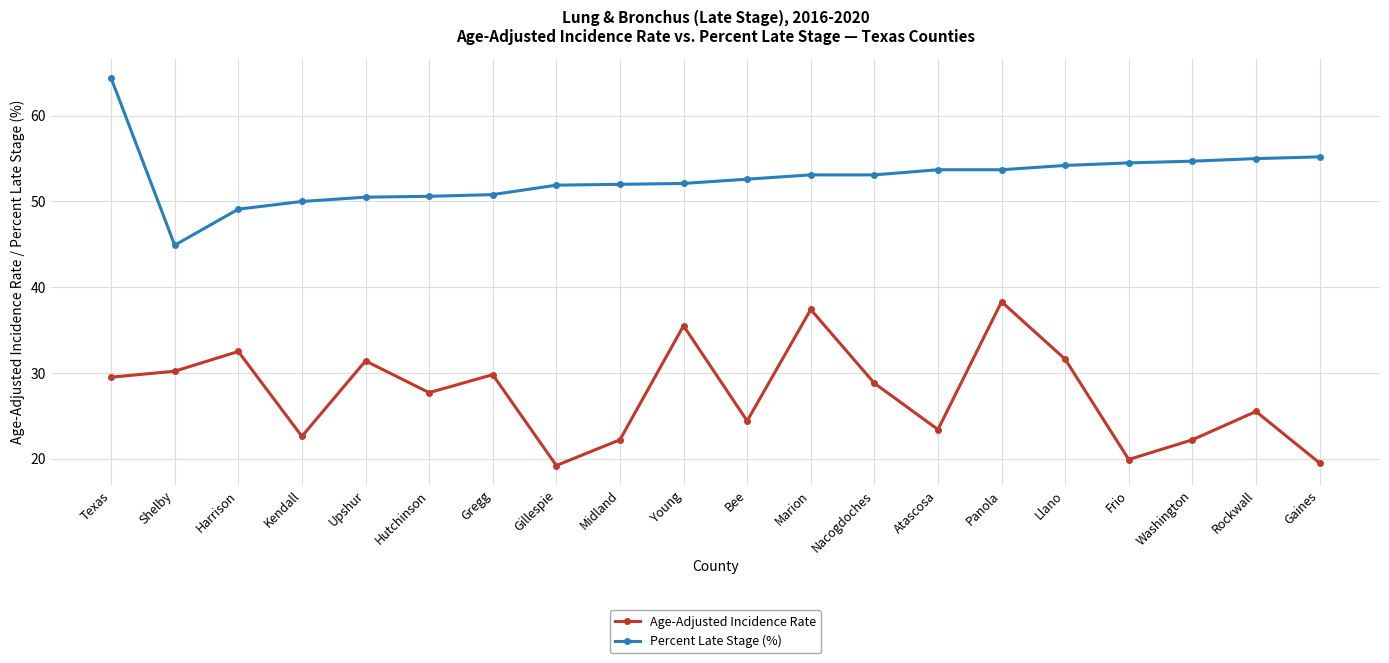

How many lines are shown in the chart?

2